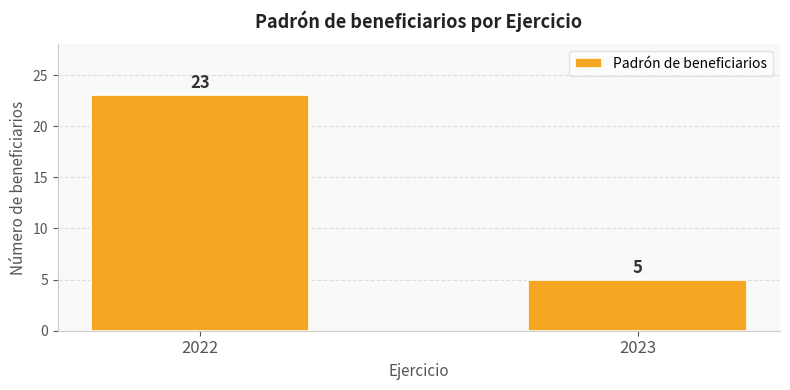

What is the change in value from 2022 to 2023?

-18